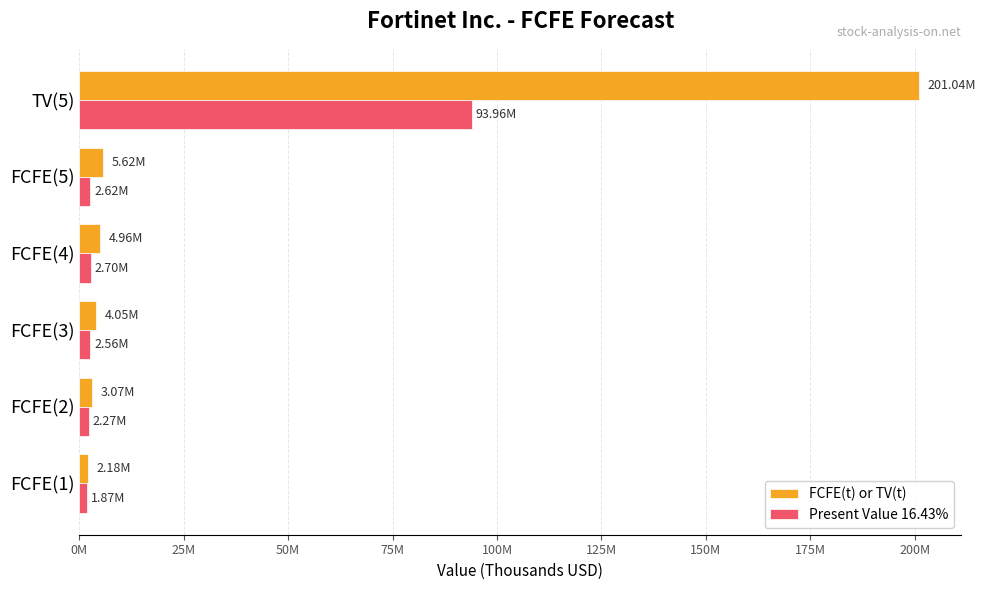

What is the lowest value of the Present Value 16.43% series?

1870586